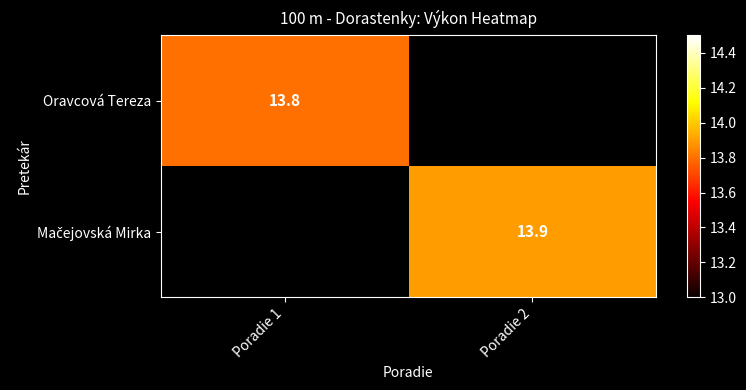

True or false: Oravcová Tereza has a value of 13.8 at Poradie 1.

True